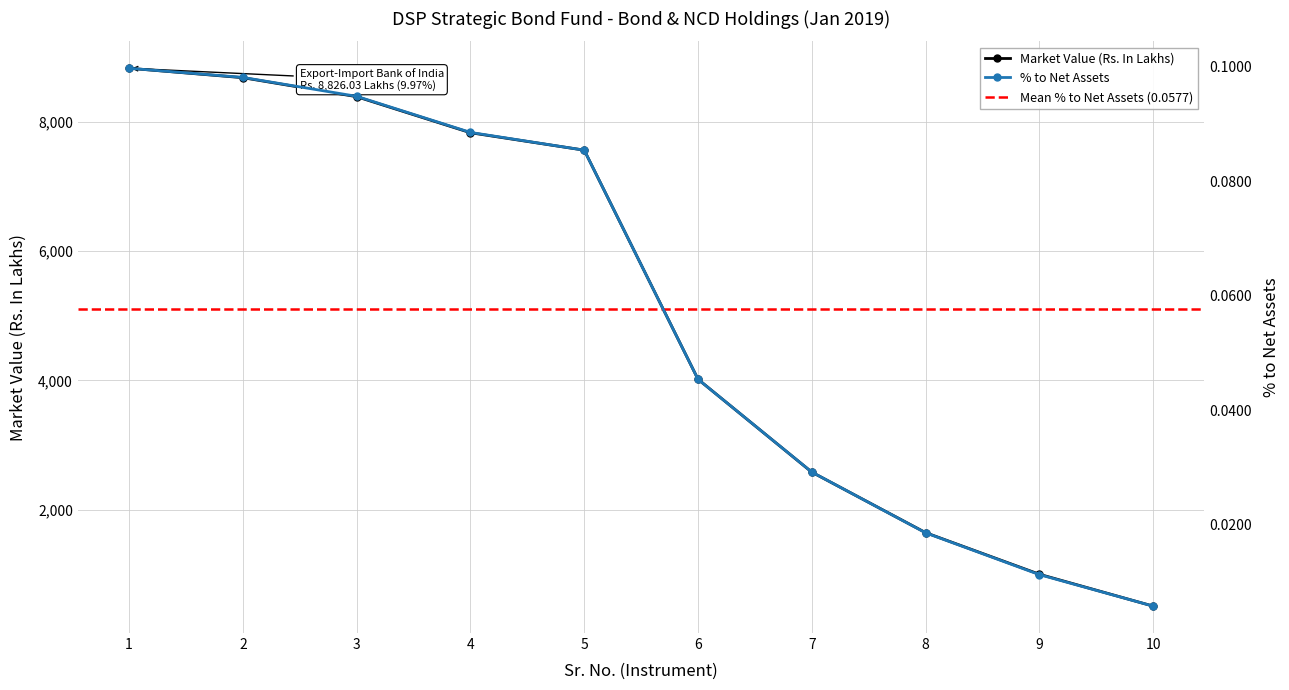

The value of % to Net Assets at 9 is 0.0. True or false?

True